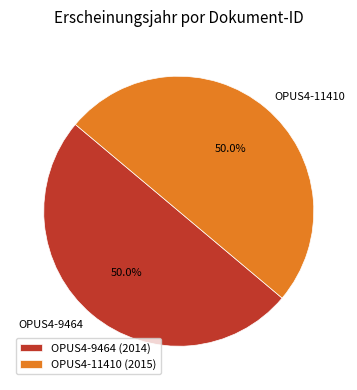

Approximately how many times larger is the value at OPUS4-9464 compared to OPUS4-11410?

1.0